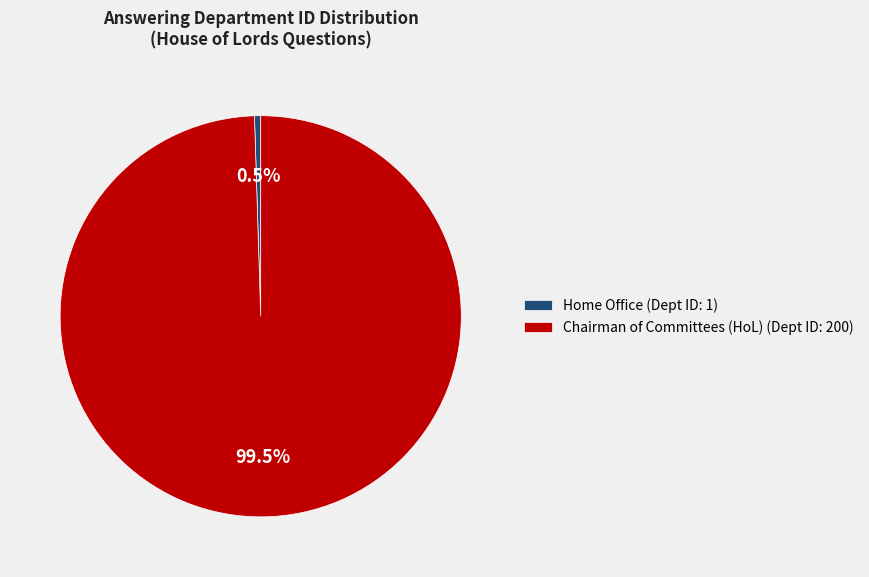

Count the number of slices in the pie.

2